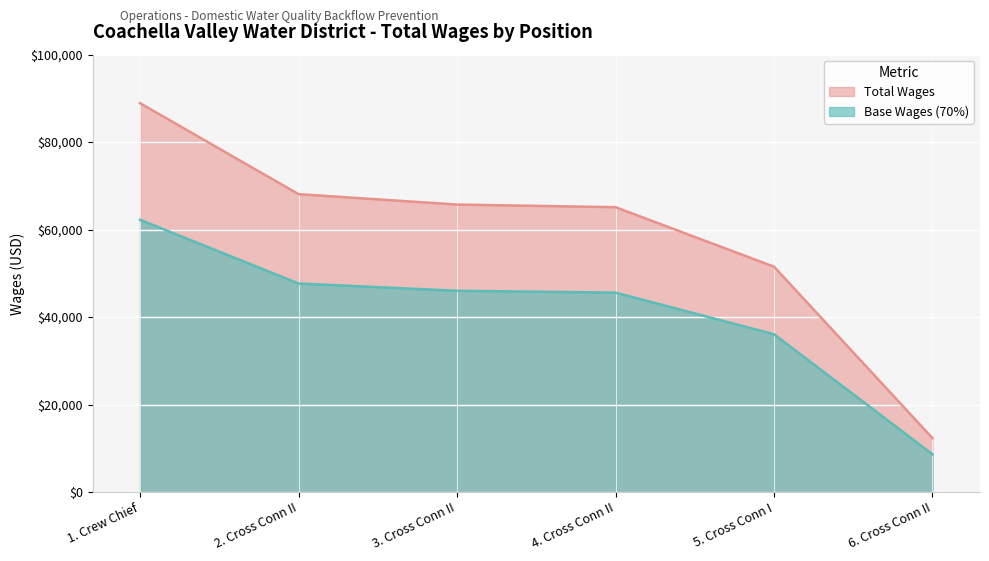

What is the sum of the values at 6. Cross Conn II and 5. Cross Conn I?

63841